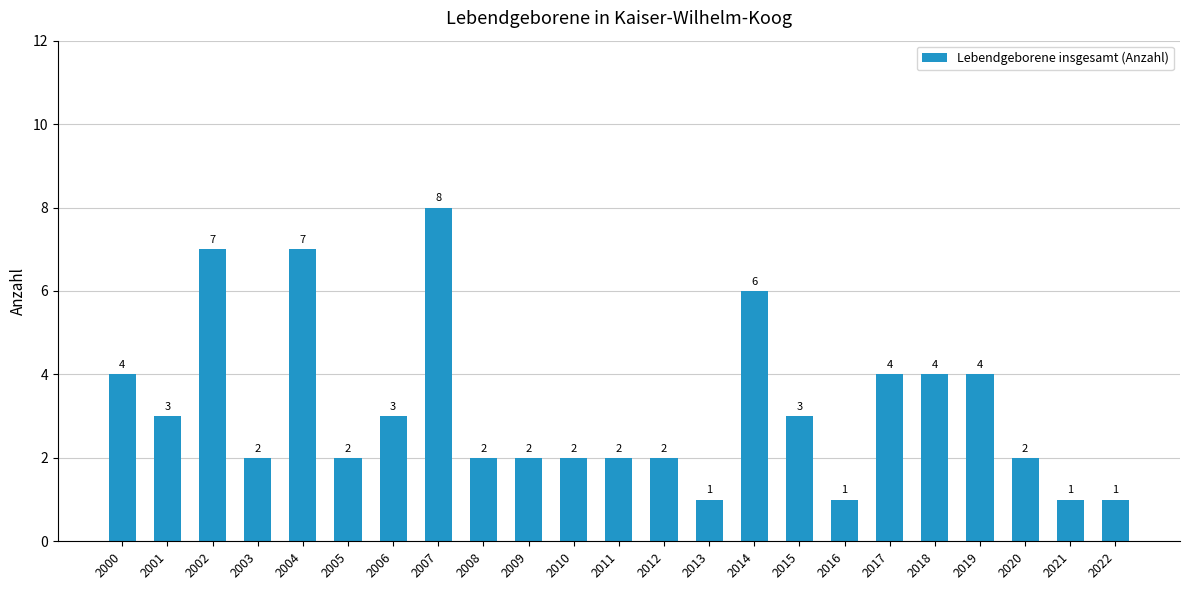

What value does the data have at 2001?

3